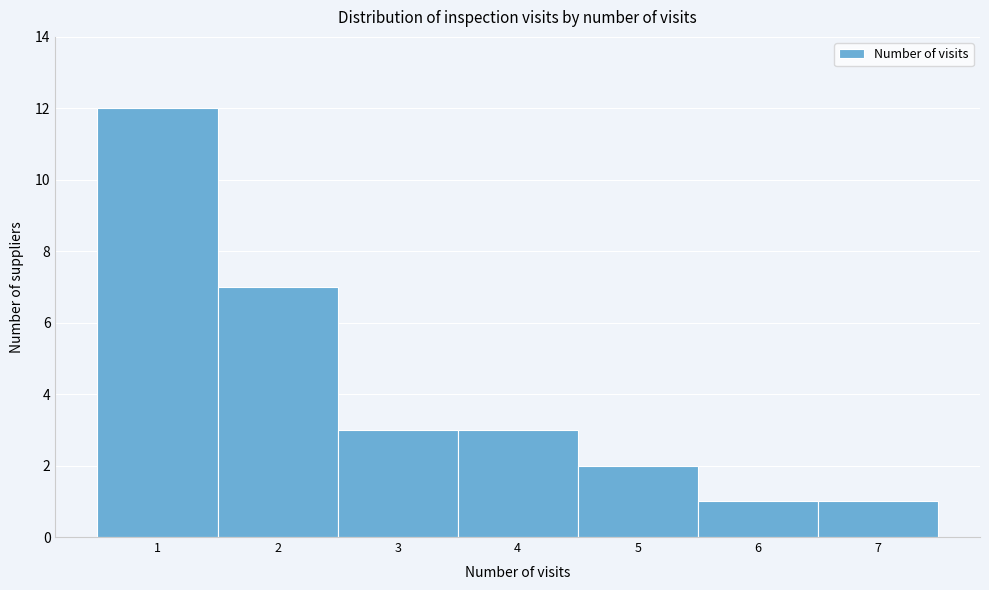

Reading left to right, transcribe this chart: for each bar, give the range it covers on the x-axis and its height. The values are not printed on the chart, so give them approximately, as read against the axis.

0.5 to 1.5: 12
1.5 to 2.5: 7
2.5 to 3.5: 3
3.5 to 4.5: 3
4.5 to 5.5: 2
5.5 to 6.5: 1
6.5 to 7.5: 1